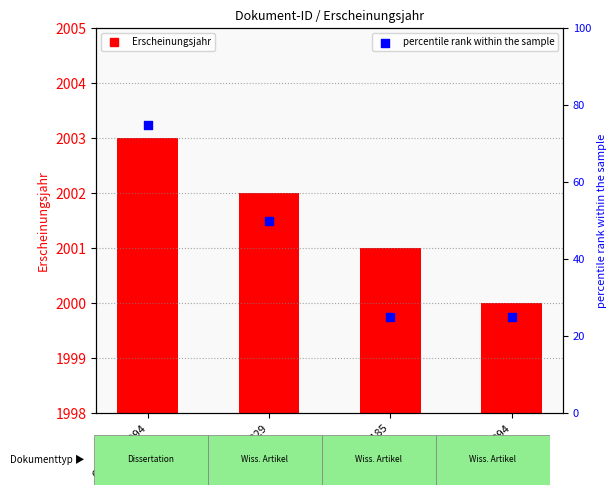

Which series reaches the maximum Y coordinate?

Erscheinungsjahr